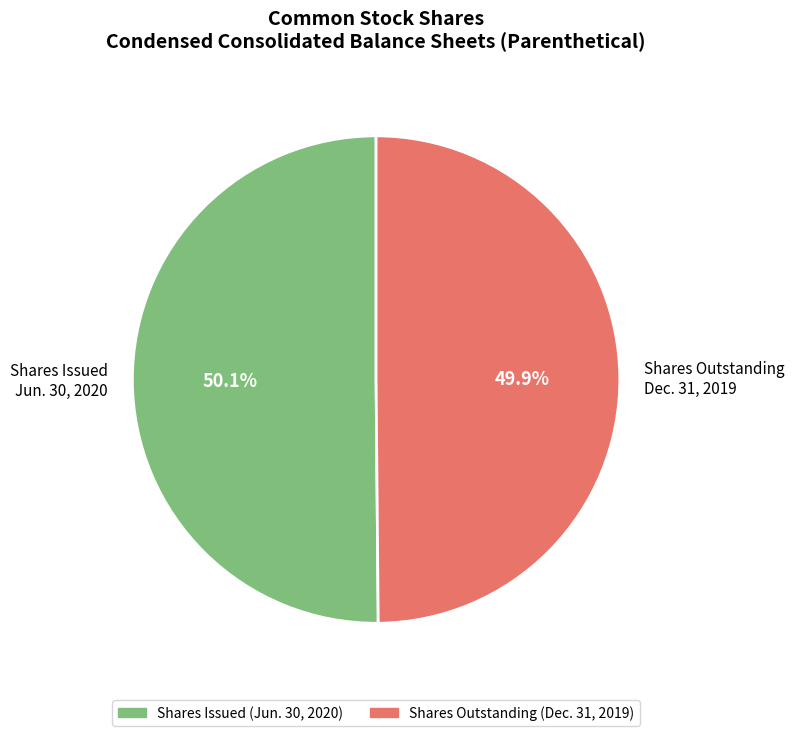

Rank the categories by value from lowest to highest.

Shares Outstanding Dec. 31, 2019, Shares Issued Jun. 30, 2020